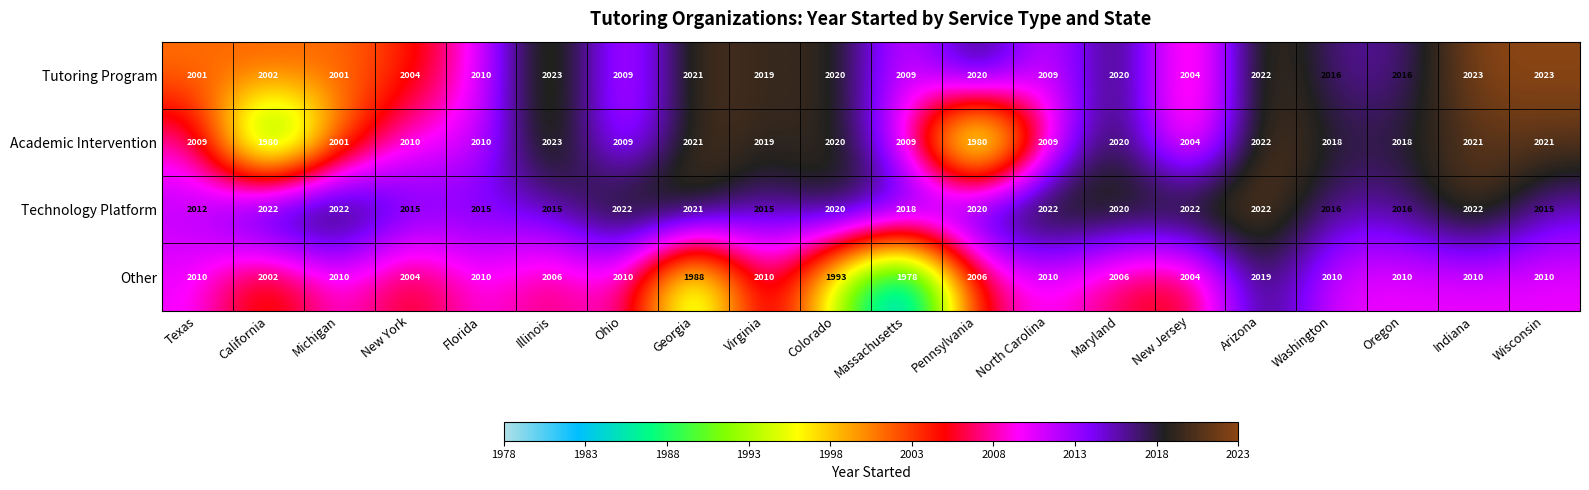

What is the maximum value for Tutoring Program?

2023